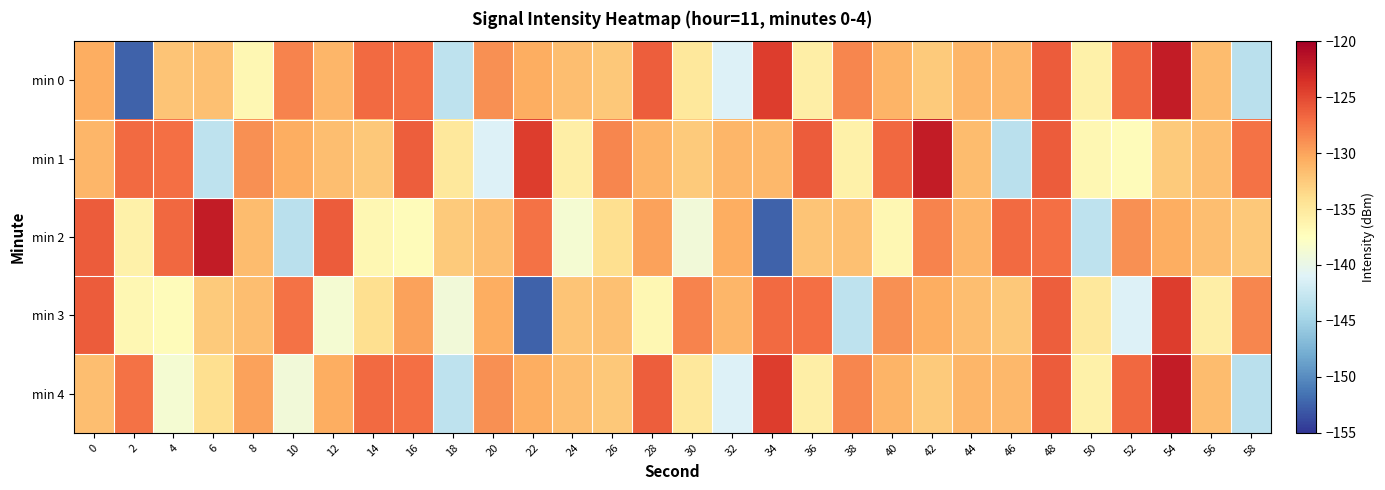

Reading left to right, what are all the values shown in this chart?

min 0: 0=-130.6	2=-152.4	4=-132.1	6=-131.8	8=-136.6	10=-128.3	12=-131.2	14=-126.9	16=-127.2	18=-143.2	20=-129.0	22=-130.5	24=-131.6	26=-132.3	28=-126.2	30=-135.0	32=-141.1	34=-124.3	36=-135.6	38=-128.5	40=-131.0	42=-132.5	44=-131.1	46=-131.3	48=-126.1	50=-136.0	52=-126.8	54=-122.1	56=-131.6	58=-143.5
min 1: 0=-131.2	2=-126.9	4=-127.2	6=-143.2	8=-129.0	10=-130.5	12=-131.6	14=-132.3	16=-126.2	18=-135.0	20=-141.1	22=-124.3	24=-135.6	26=-128.5	28=-131.0	30=-132.5	32=-131.1	34=-131.3	36=-126.1	38=-136.0	40=-126.8	42=-122.1	44=-131.6	46=-143.5	48=-126.1	50=-136.6	52=-137.2	54=-132.4	56=-131.8	58=-127.3
min 2: 0=-126.1	2=-136.0	4=-126.8	6=-122.1	8=-131.6	10=-143.5	12=-126.1	14=-136.6	16=-137.2	18=-132.4	20=-131.8	22=-127.3	24=-138.7	26=-134.0	28=-129.9	30=-139.0	32=-130.6	34=-152.4	36=-132.1	38=-131.8	40=-136.6	42=-128.3	44=-131.2	46=-126.9	48=-127.2	50=-143.2	52=-129.0	54=-130.5	56=-131.6	58=-132.3
min 3: 0=-126.1	2=-136.6	4=-137.2	6=-132.4	8=-131.8	10=-127.3	12=-138.7	14=-134.0	16=-129.9	18=-139.0	20=-130.6	22=-152.4	24=-132.1	26=-131.8	28=-136.6	30=-128.3	32=-131.2	34=-126.9	36=-127.2	38=-143.2	40=-129.0	42=-130.5	44=-131.6	46=-132.3	48=-126.2	50=-135.0	52=-141.1	54=-124.3	56=-135.6	58=-128.5
min 4: 0=-131.8	2=-127.3	4=-138.7	6=-134.0	8=-129.9	10=-139.0	12=-130.6	14=-126.9	16=-127.2	18=-143.2	20=-129.0	22=-130.5	24=-131.6	26=-132.3	28=-126.2	30=-135.0	32=-141.1	34=-124.3	36=-135.6	38=-128.5	40=-131.0	42=-132.5	44=-131.1	46=-131.3	48=-126.1	50=-136.0	52=-126.8	54=-122.1	56=-131.6	58=-143.5